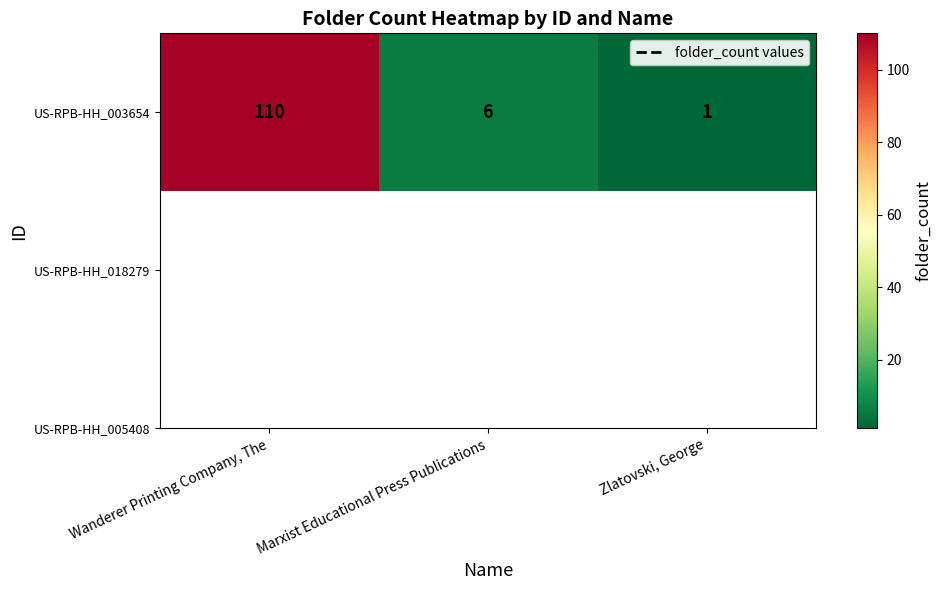

Where is the data nearest to the value 55?

Marxist Educational Press Publications